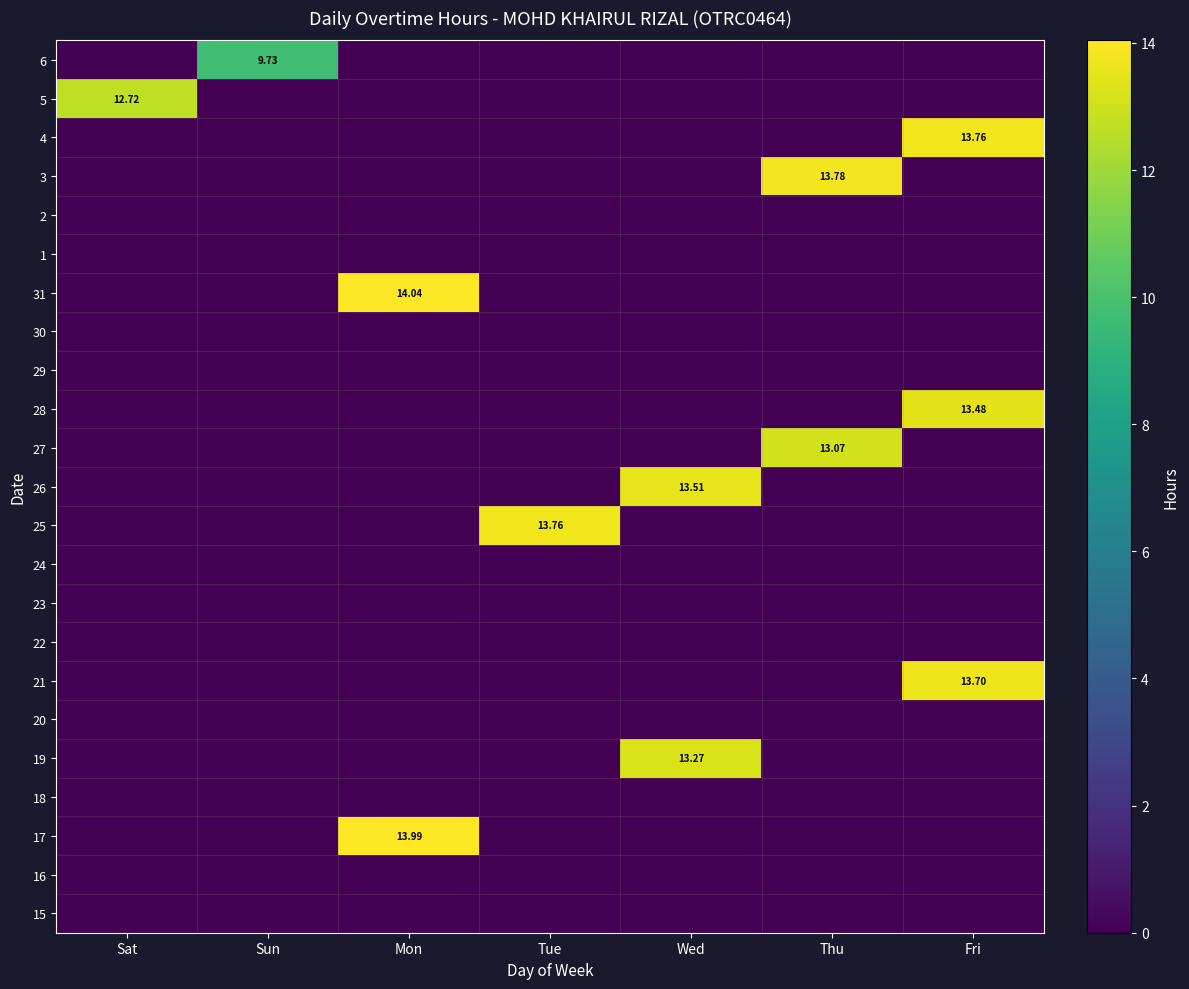

Which series changed the most between Tue and Wed?

25